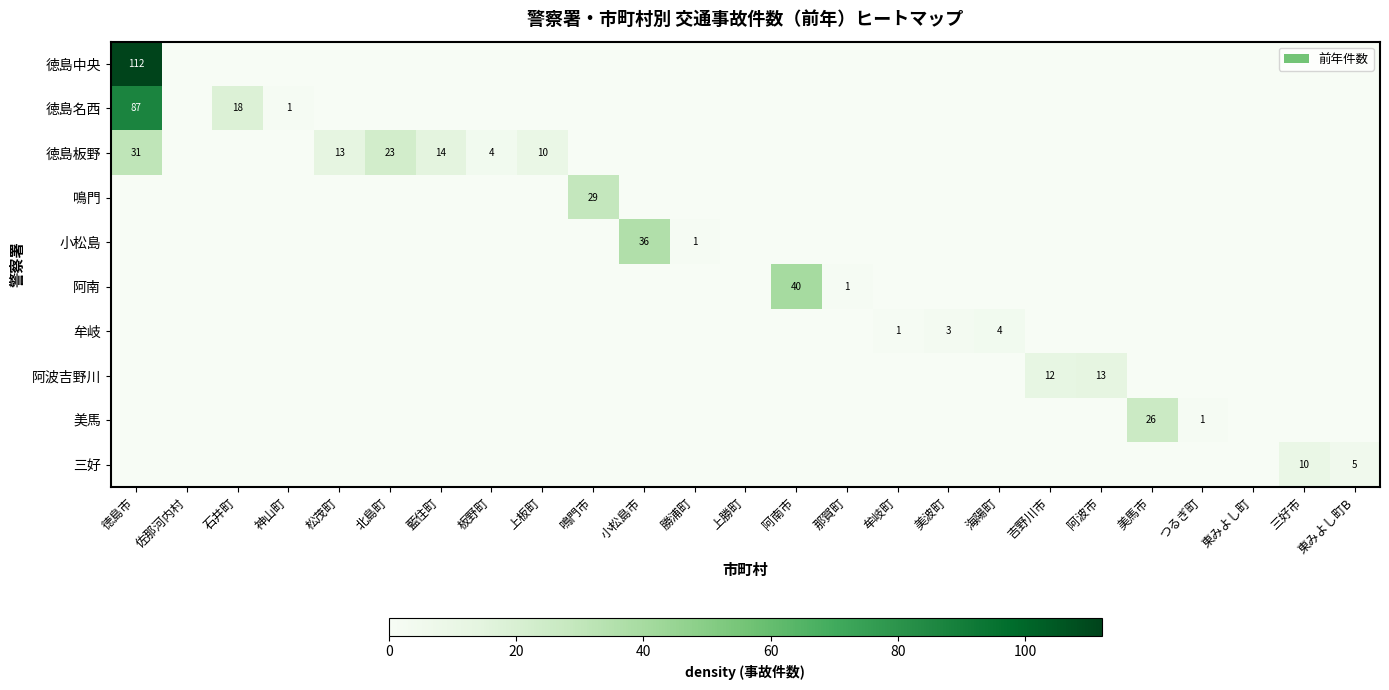

What is the sum of all 阿南 values?

41